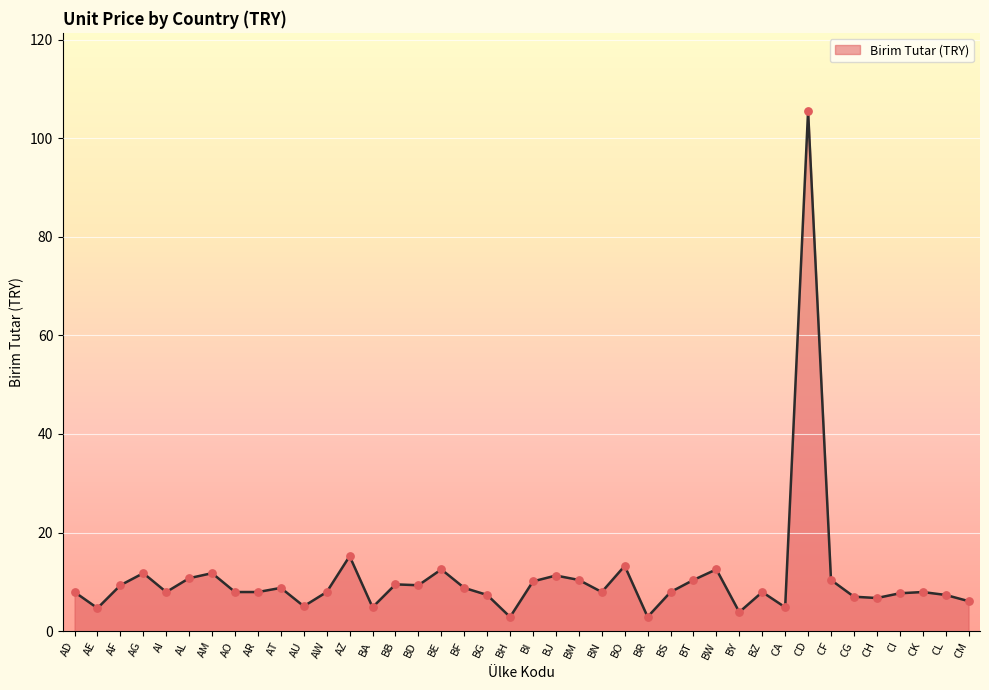

What is the ratio of the value at BB to the value at AR?

1.2